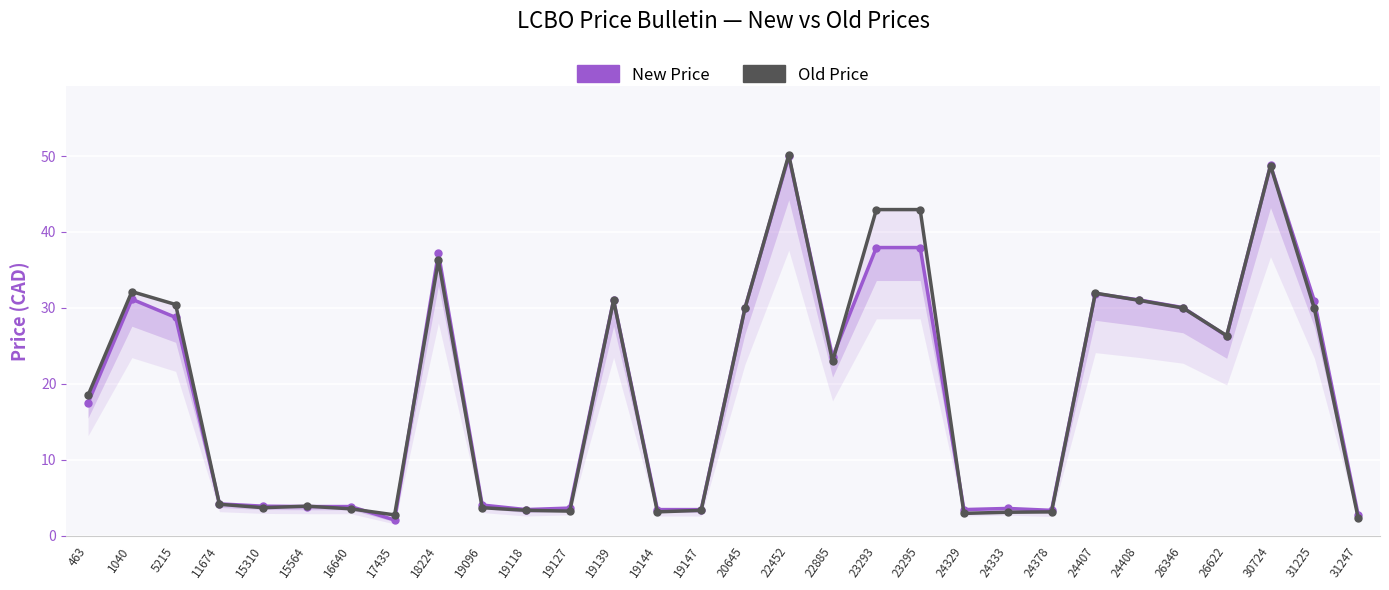

What is the value of the Old Price point at the 3rd from the left?

30.4